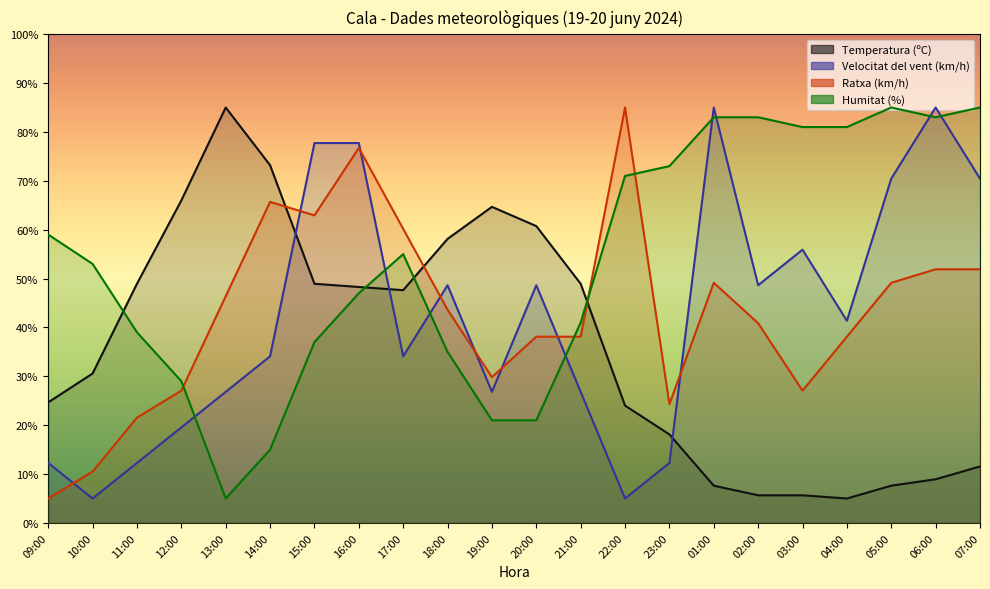

What is the difference between the highest and lowest values at 02:00?

77.3